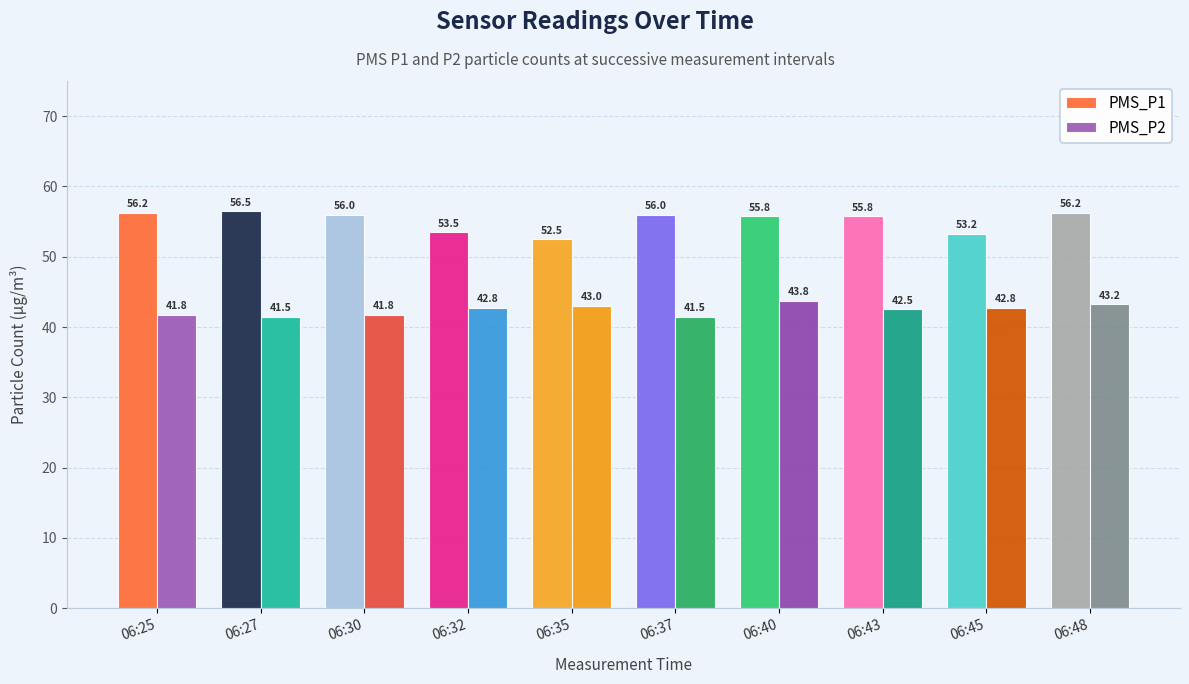

How many data points in PMS_P1 are less than 56?

5